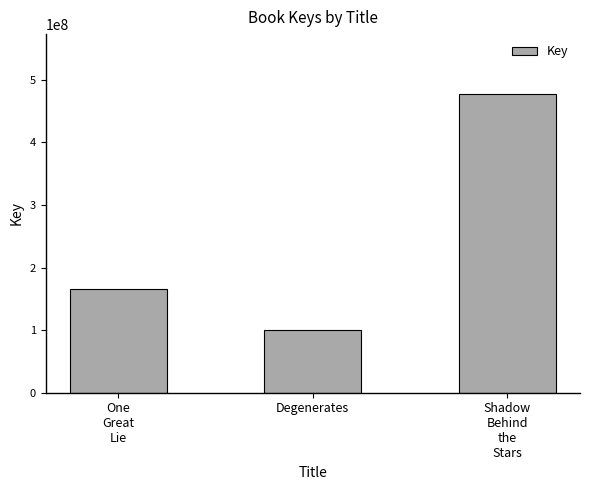

What is the difference between the maximum and minimum values?

377297455